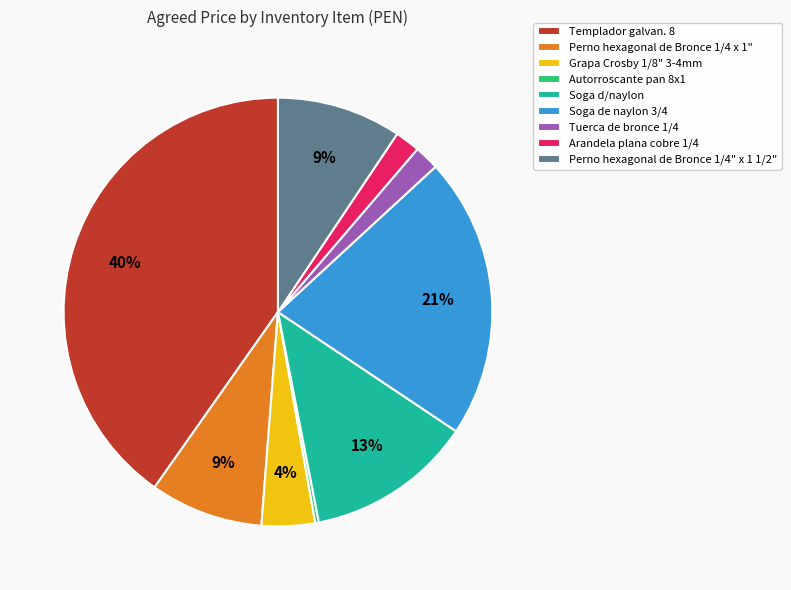

Does any single category account for the majority?

No